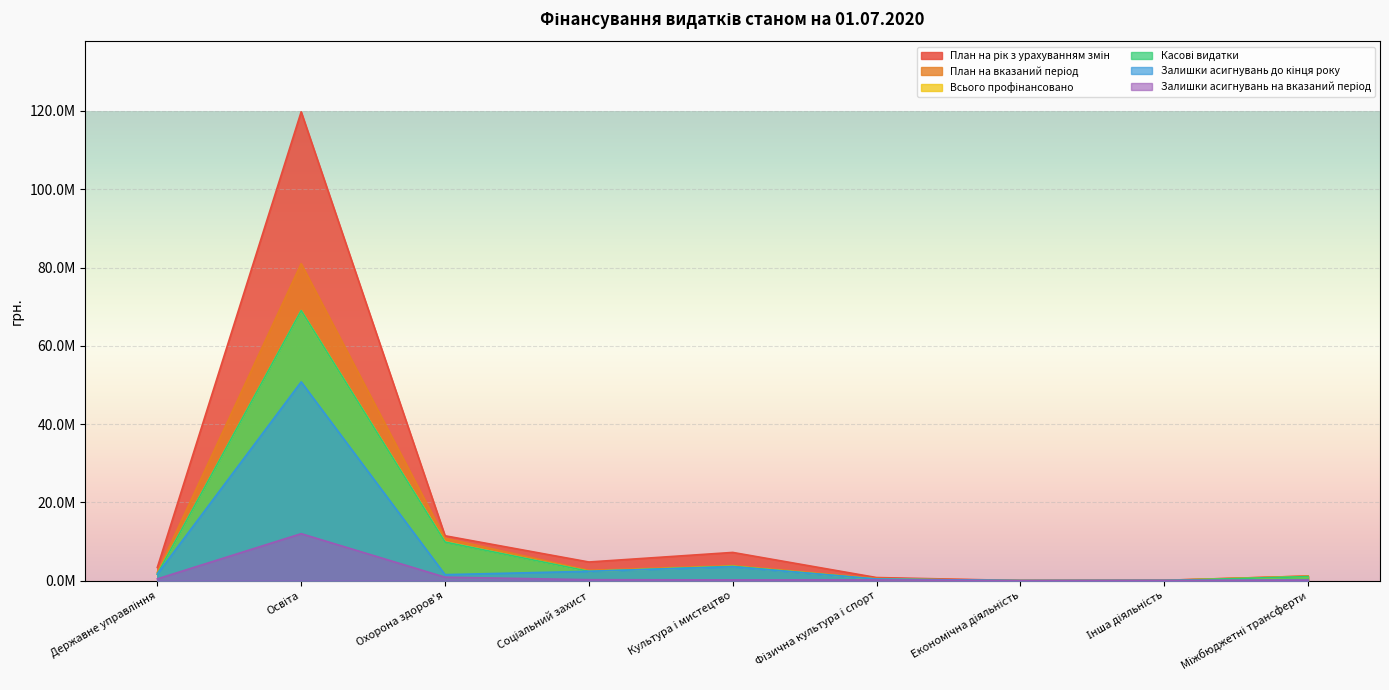

How many data points in Касові видатки are above 1677257?

5